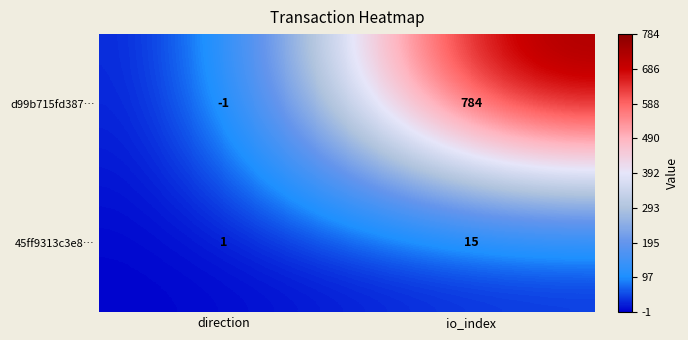

At io_index, list the series in order from largest to smallest.

d99b715fd387…, 45ff9313c3e8…